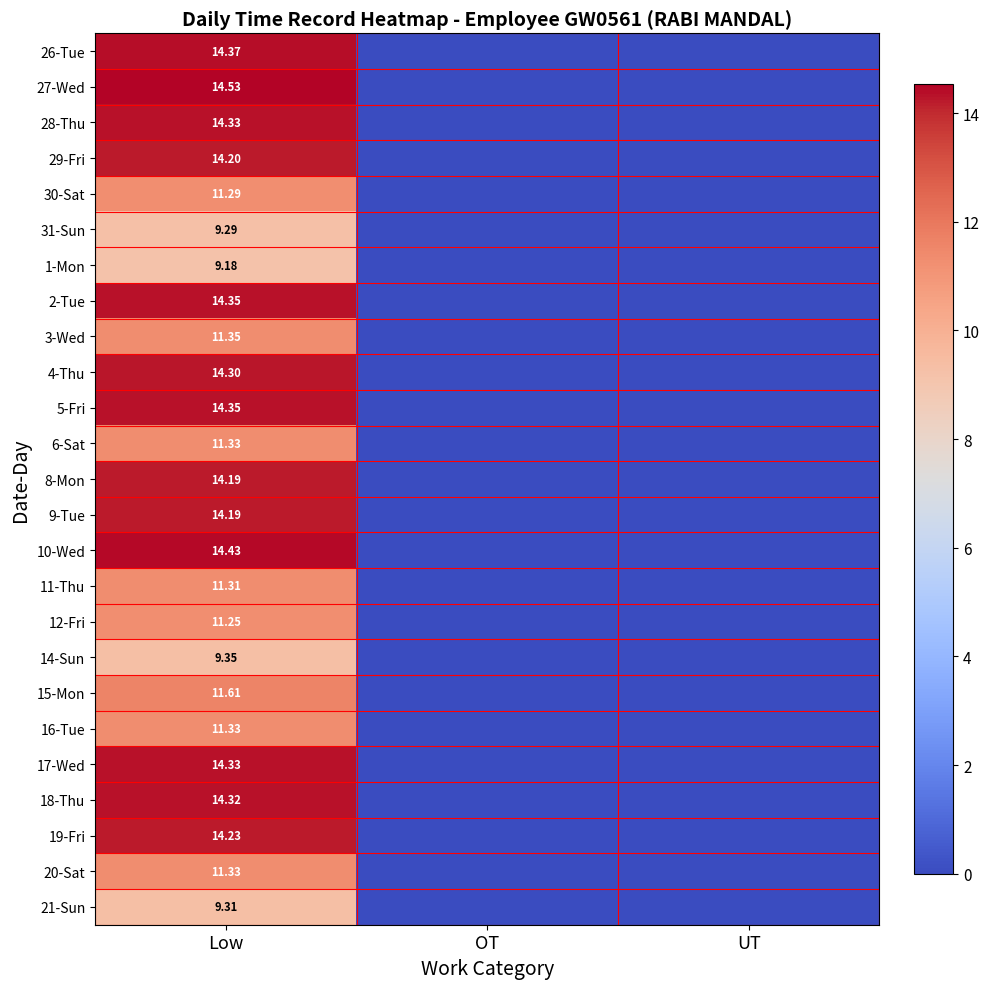

Is it true that 28-Thu equals 22.9 at Low?

False